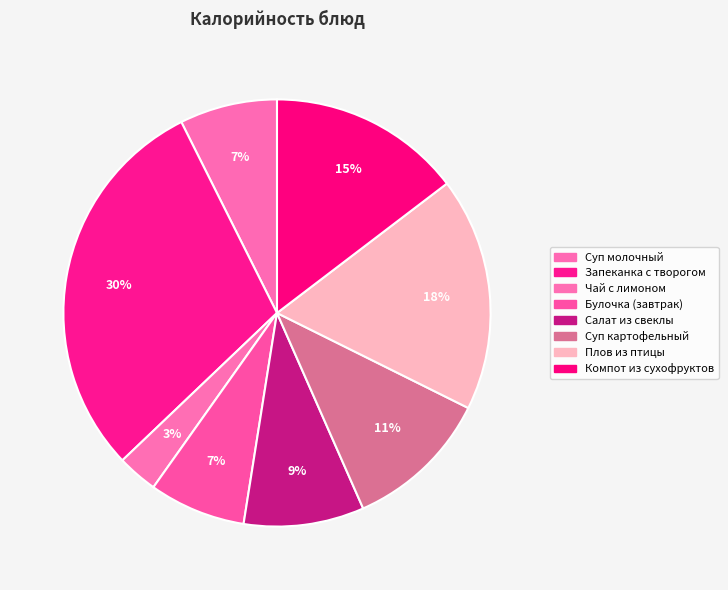

Count the number of slices in the pie.

8